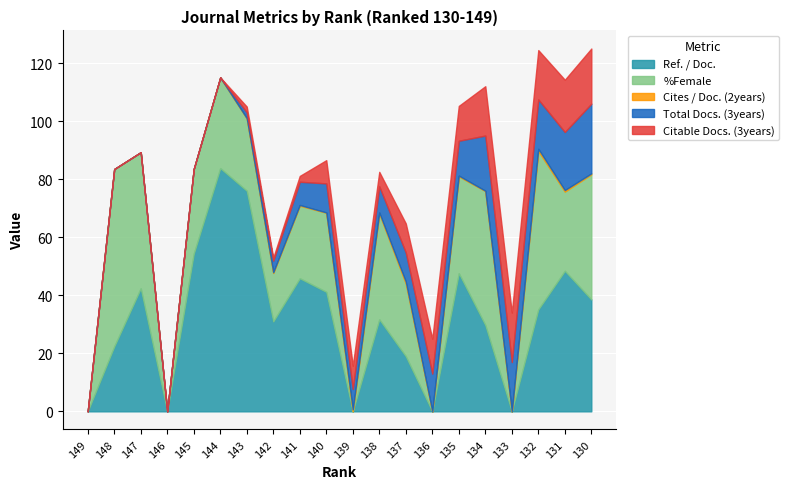

How many times do %Female and Ref. / Doc. cross each other?

3